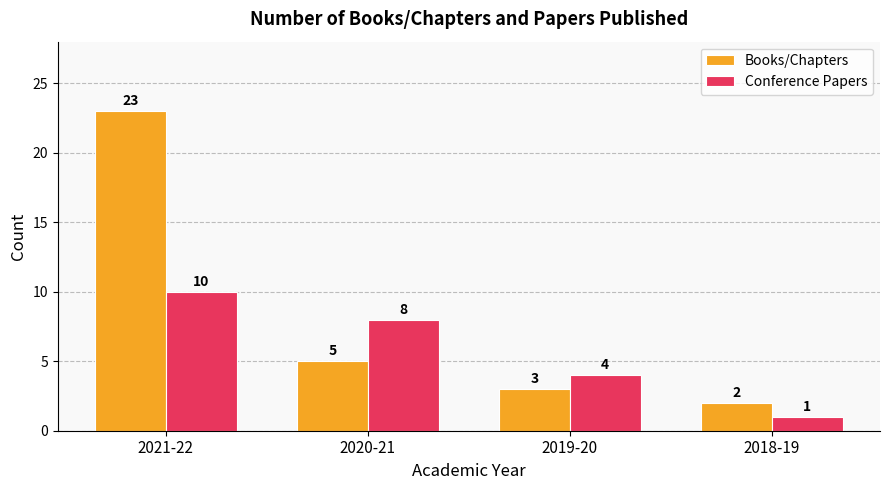

Does the chart contain any negative values?

No